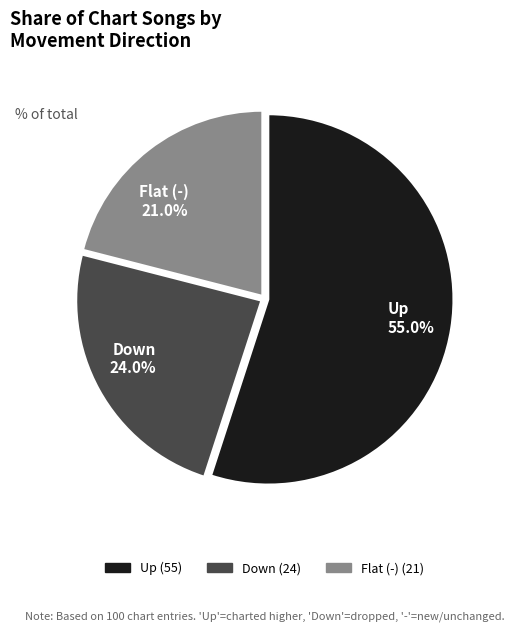

To the nearest percent, what is the difference between the largest and smallest slice percentages?

34%